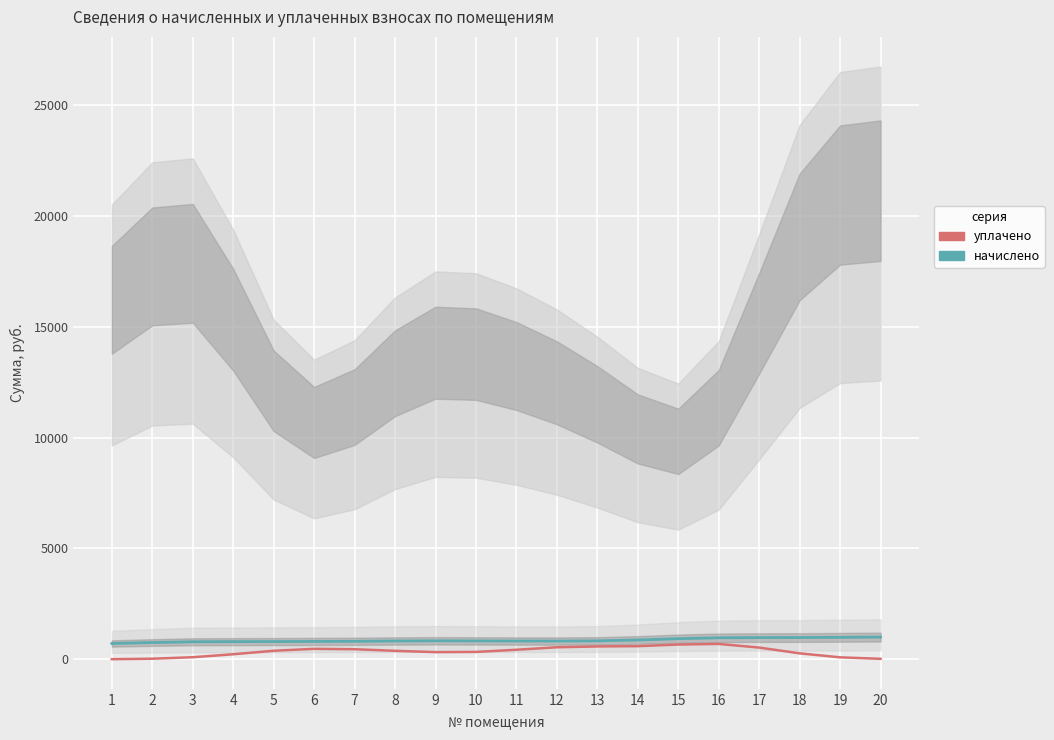

Reading right to left, list all the values displayed in this chart.

начислено: 1001.0	990.0	980.6	978.4	968.8	929.3	870.1	831.0	822.3	823.5	828.9	833.6	824.6	811.4	804.8	798.9	796.4	789.2	755.0	713.1
уплачено: 21.1	88.2	268.1	528.7	693.1	665.8	592.1	580.5	542.6	429.7	332.5	323.3	382.6	454.0	471.6	384.3	227.1	93.2	26.1	5.5